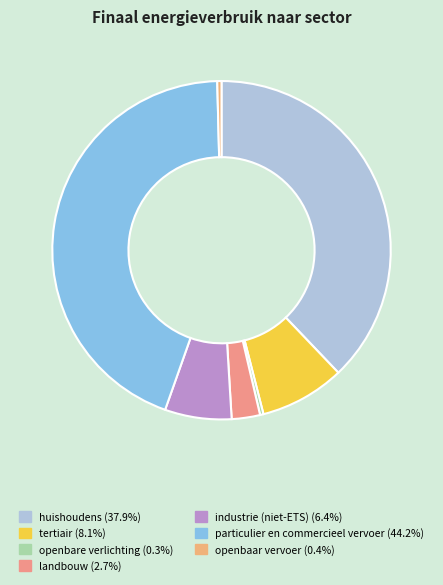

To the nearest percent, what percentage of the pie is huishoudens?

38%